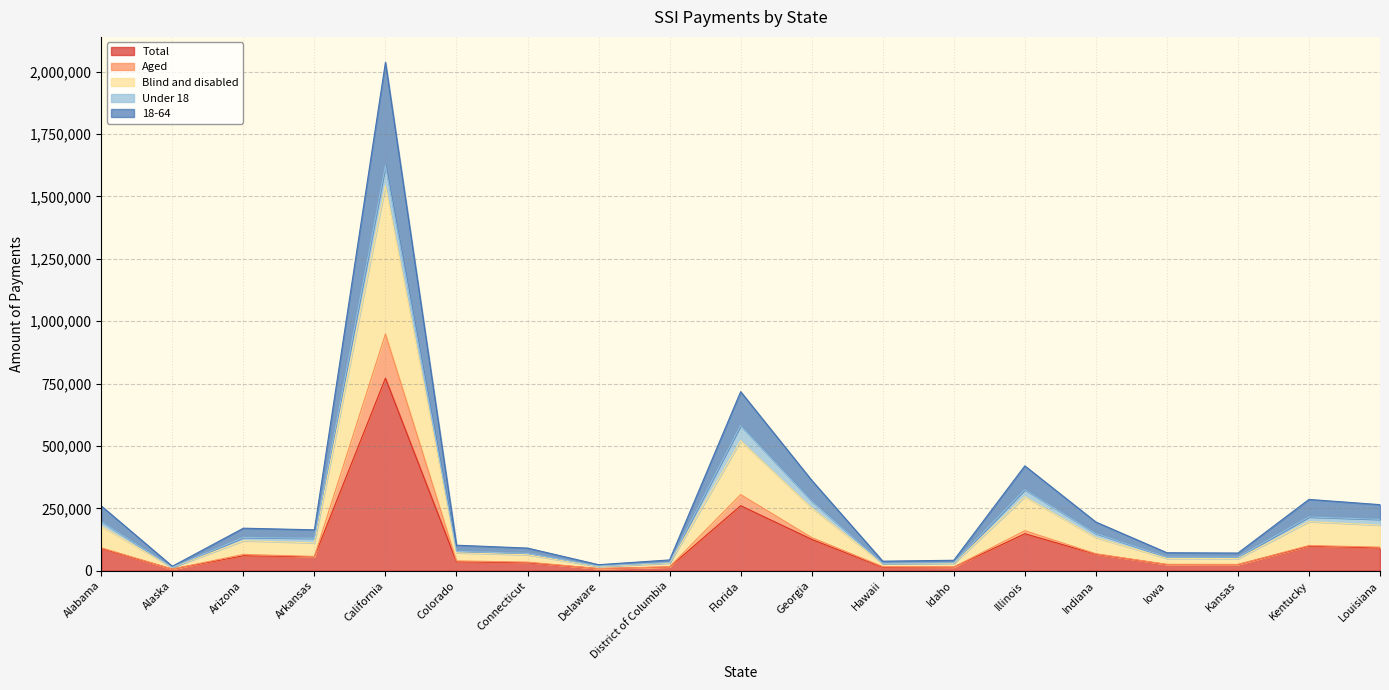

What is the spread (max minus min) of values at Idaho?

27558